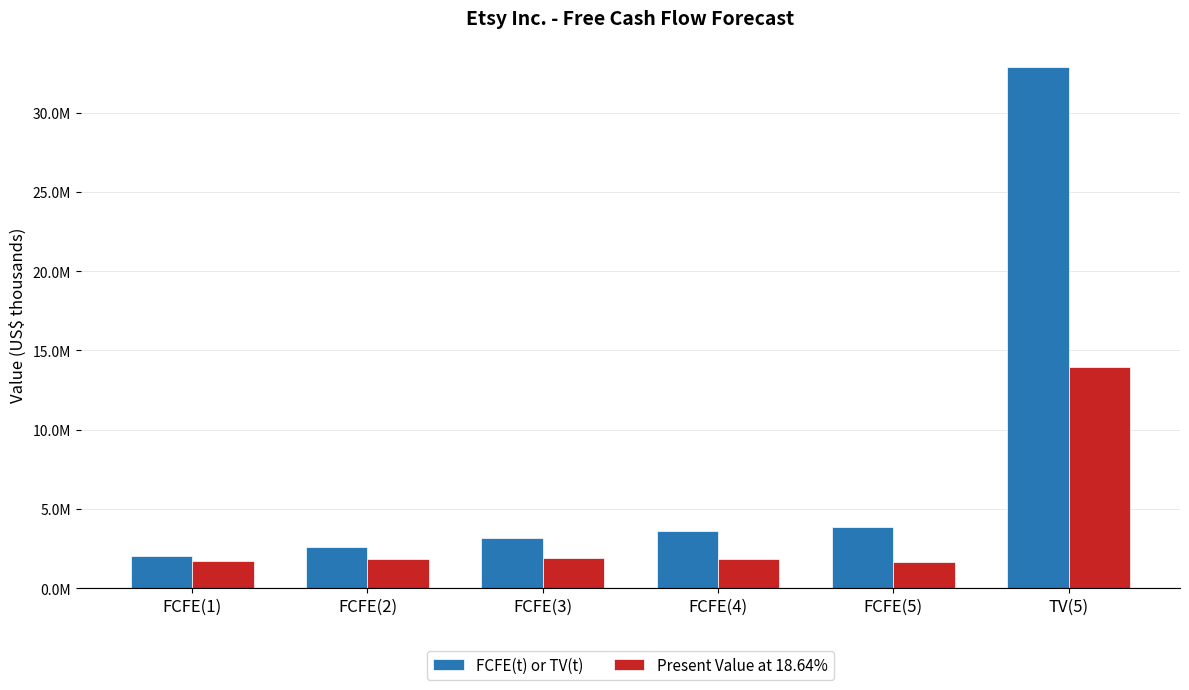

Are the bars grouped side by side (vs. stacked)?

Yes